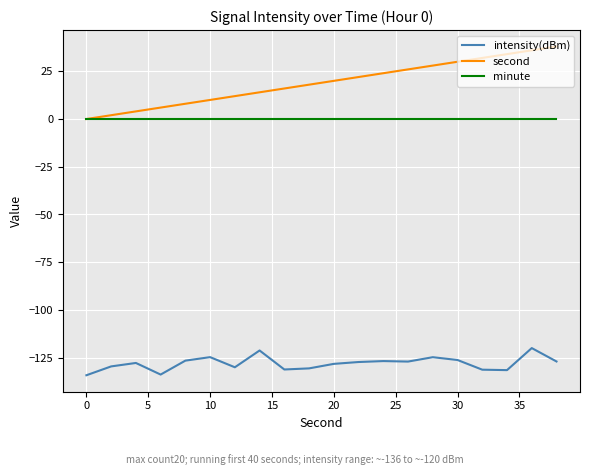

List the series in order of their peak value, highest first.

second, minute, intensity(dBm)